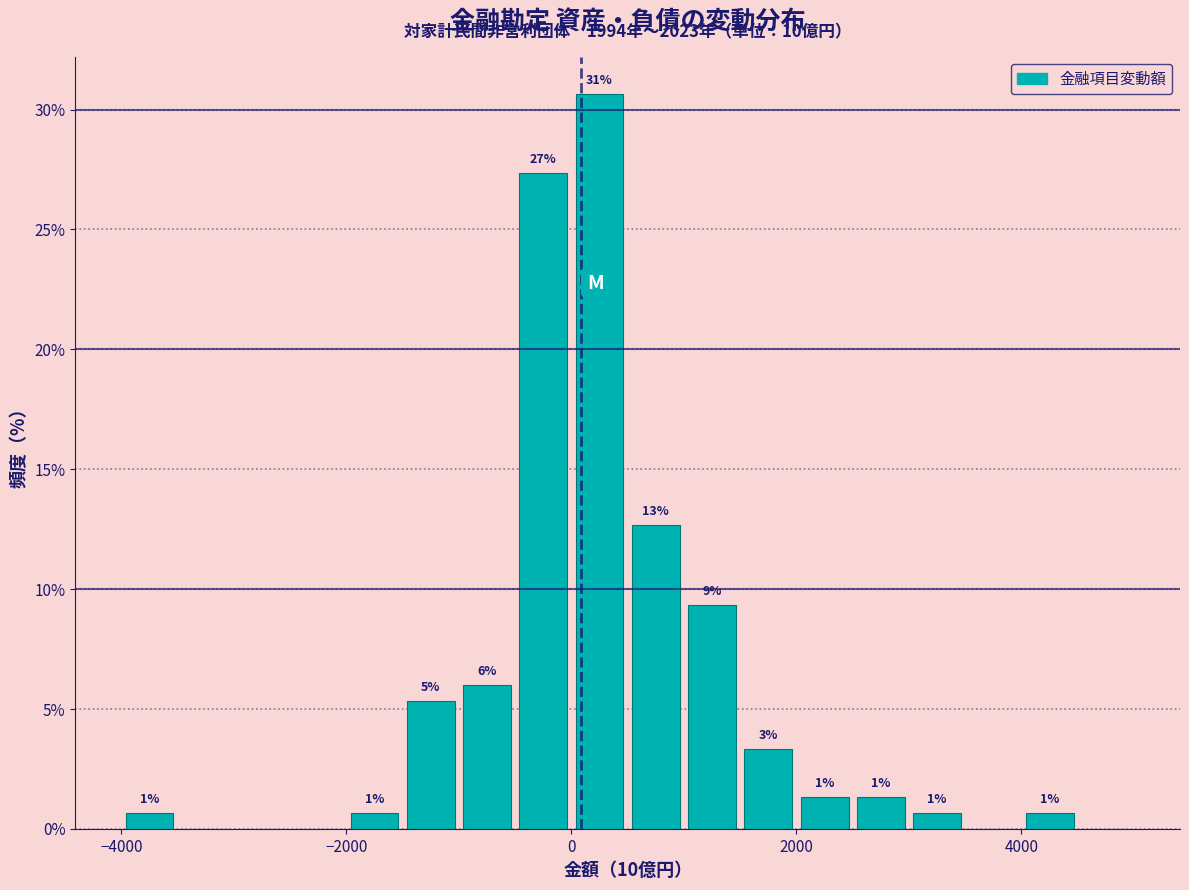

Around what value on the x-axis is the tallest bar? Give the approximate position of its centre, as read against the axis.

200